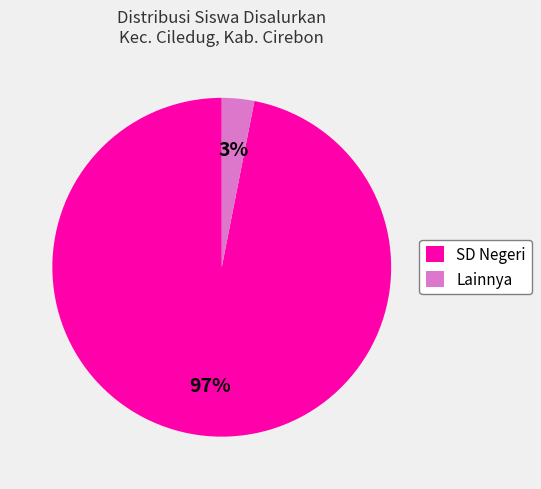

Is the sum of SD Negeri and Lainnya greater than half?

Yes